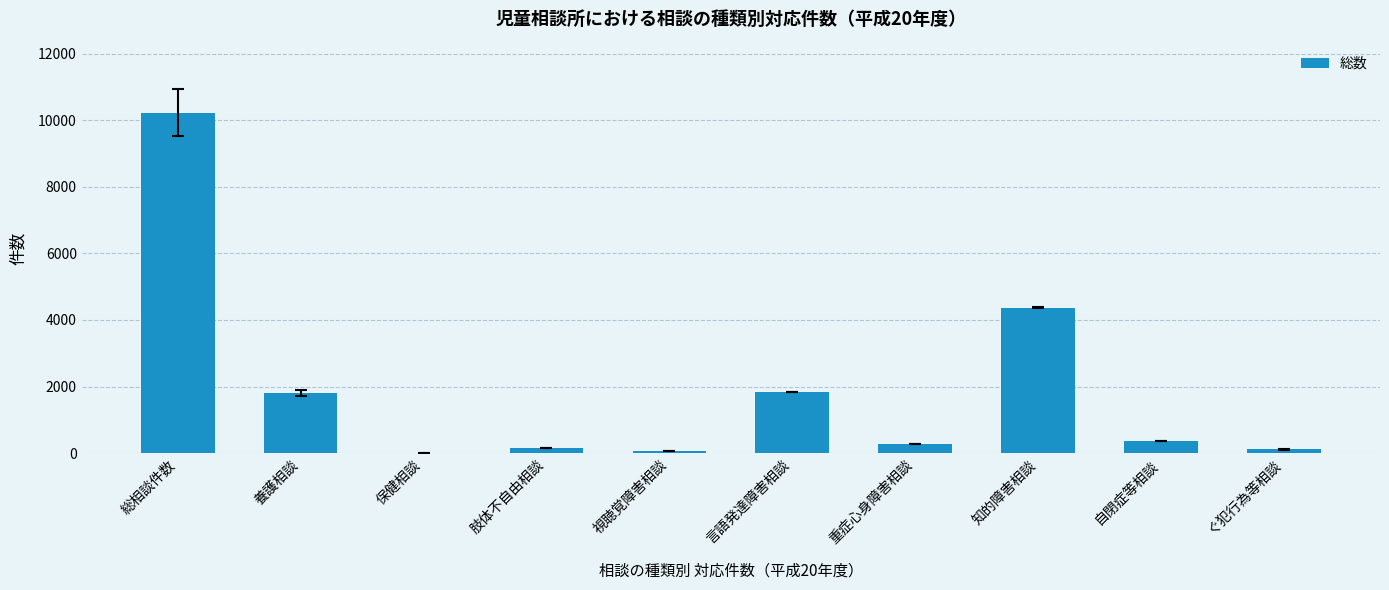

What is the sum of all values?

19208